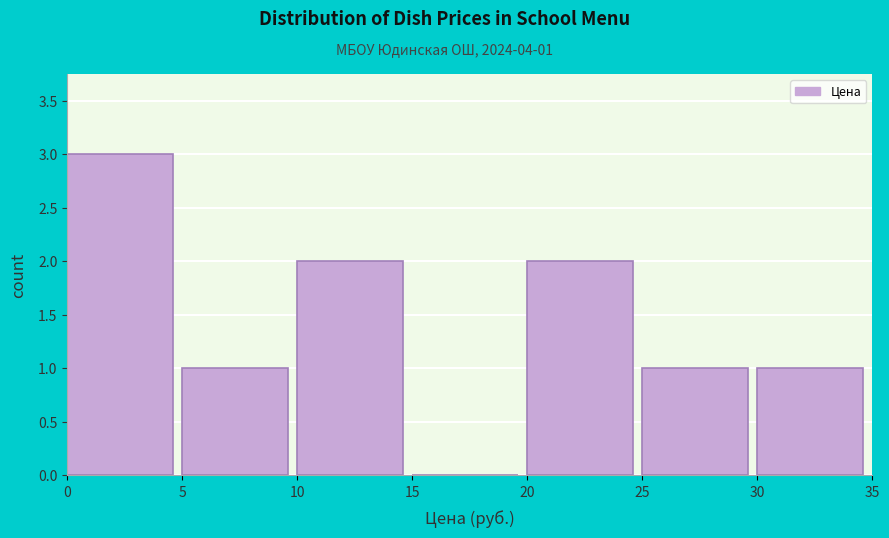

Which range on the x-axis has the tallest bar?

0 to 5